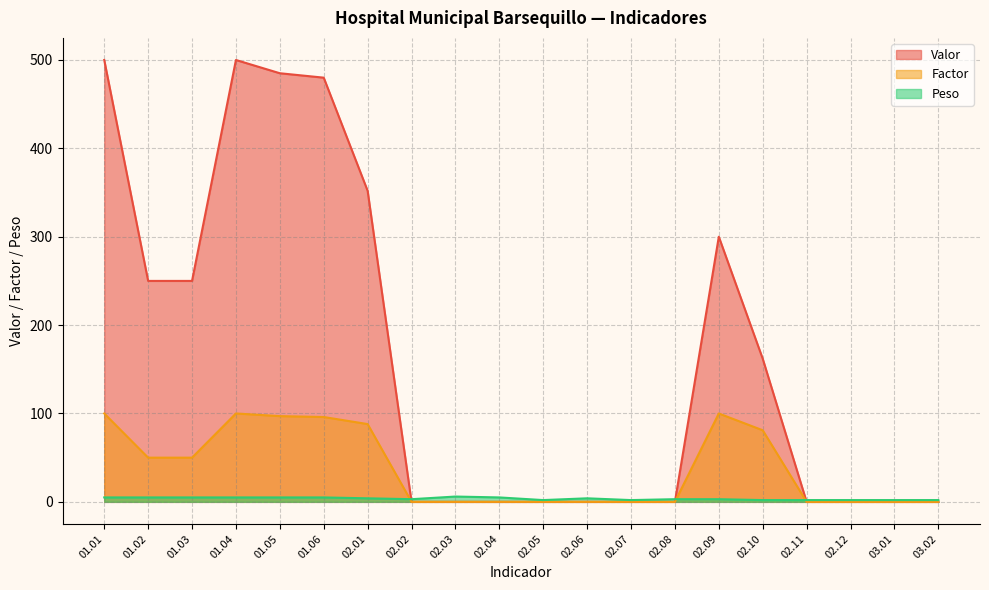

Between 02.08 and 02.04, which is larger?

02.08